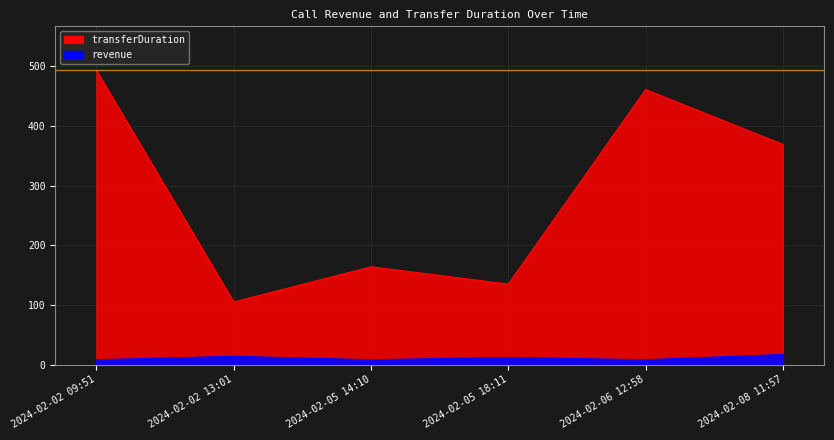

What are all the series names shown in the legend?

revenue, transferDuration